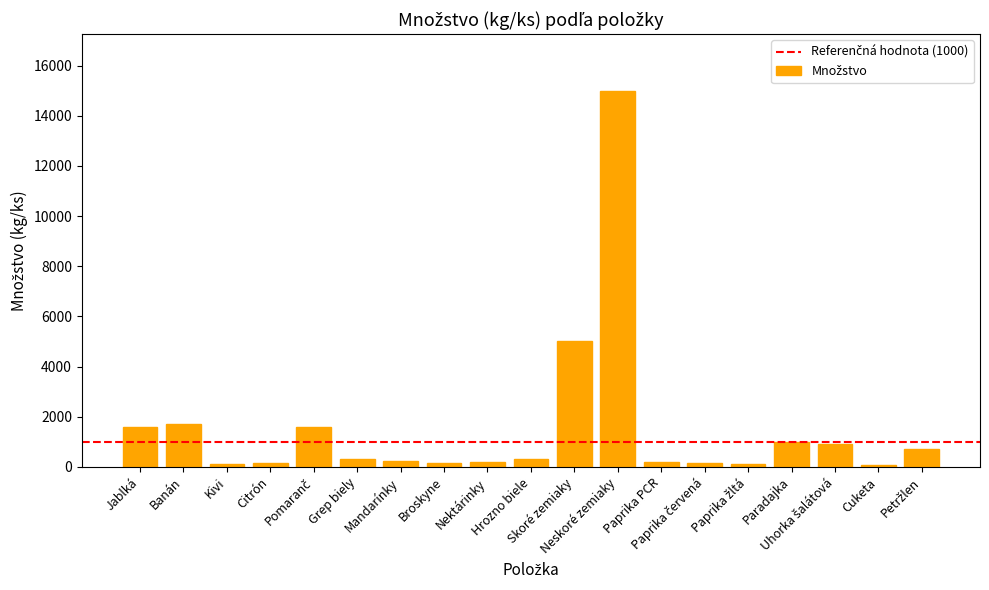

Count the number of categories in the chart.

19